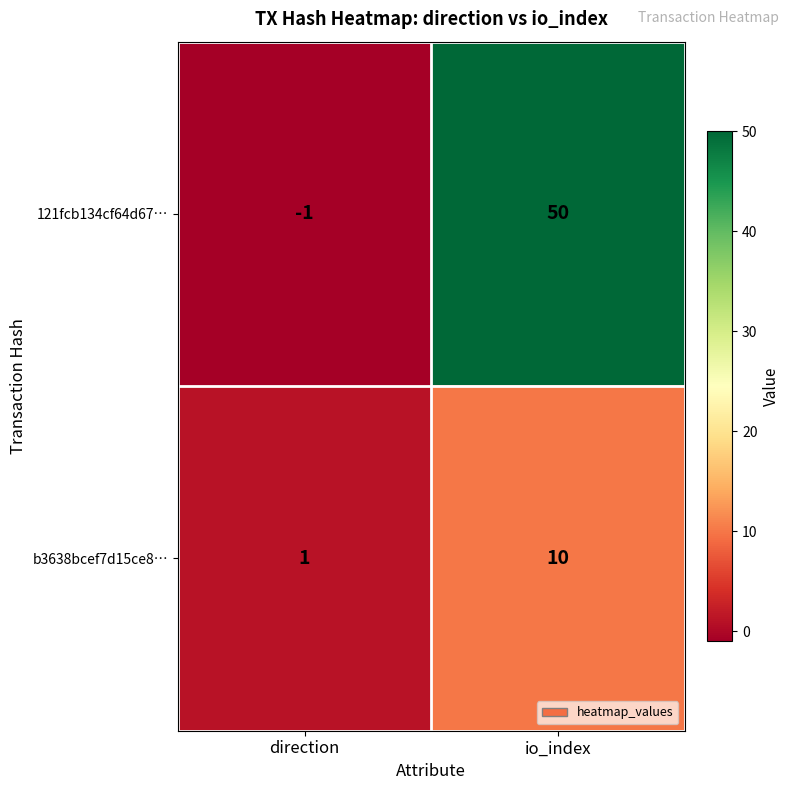

What is the difference between the maximum and minimum values in the b3638bcef7d15ce8… series?

9